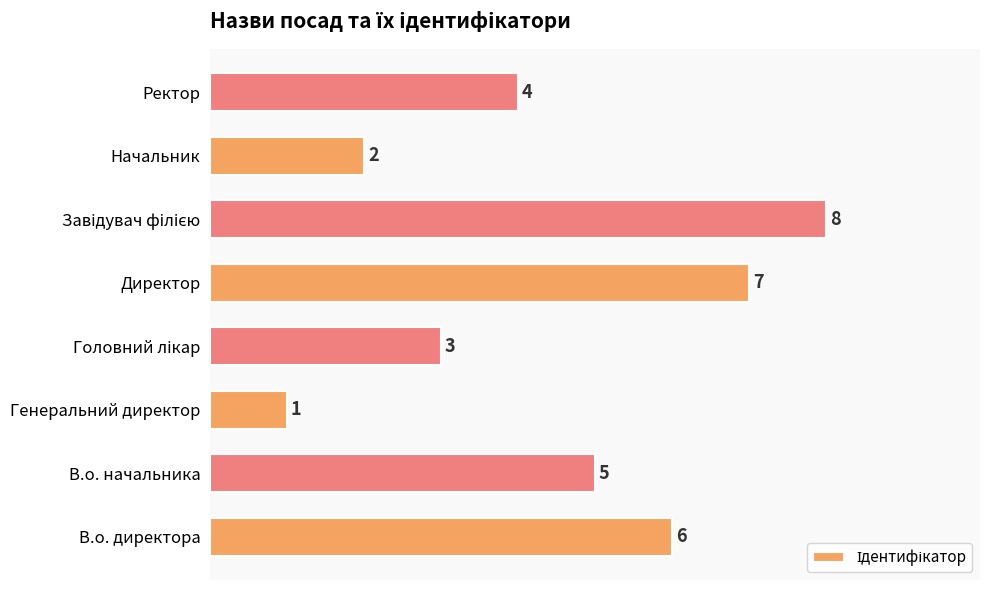

Which has a higher value, Директор or В.о. начальника?

Директор